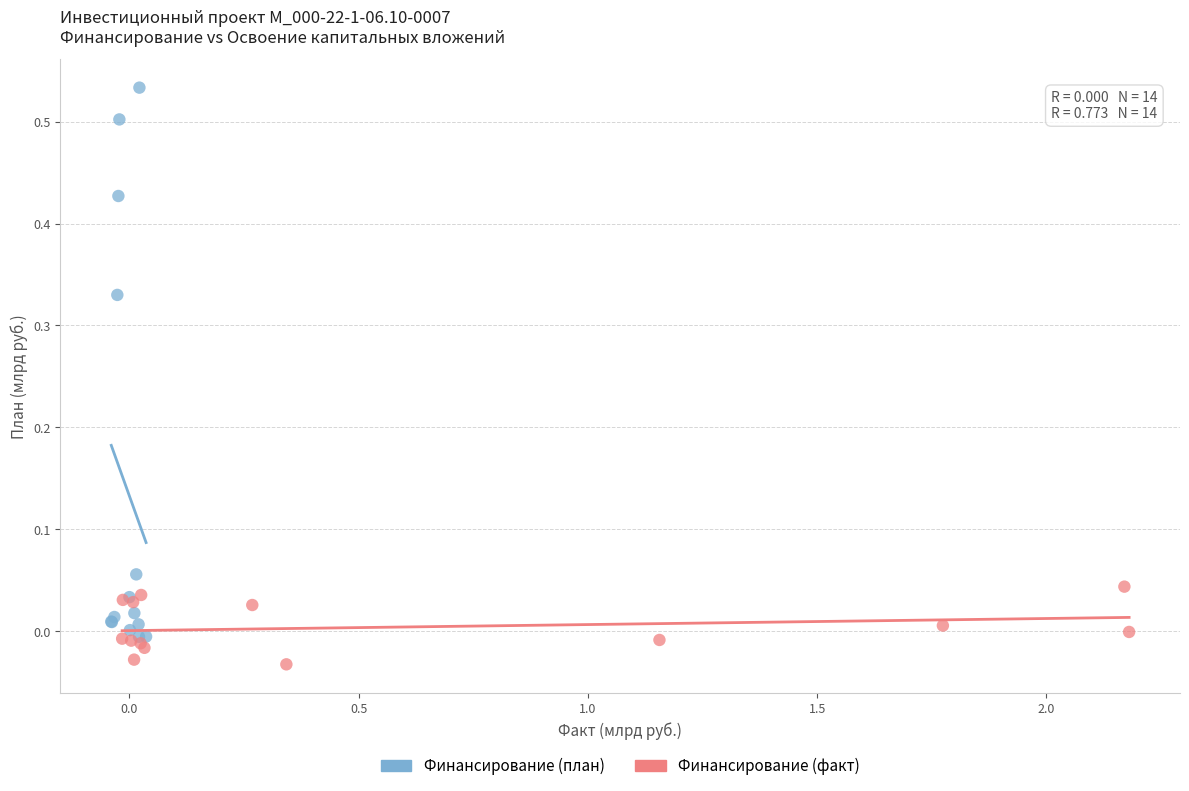

Which series reaches the minimum Y coordinate?

Финансирование (факт)